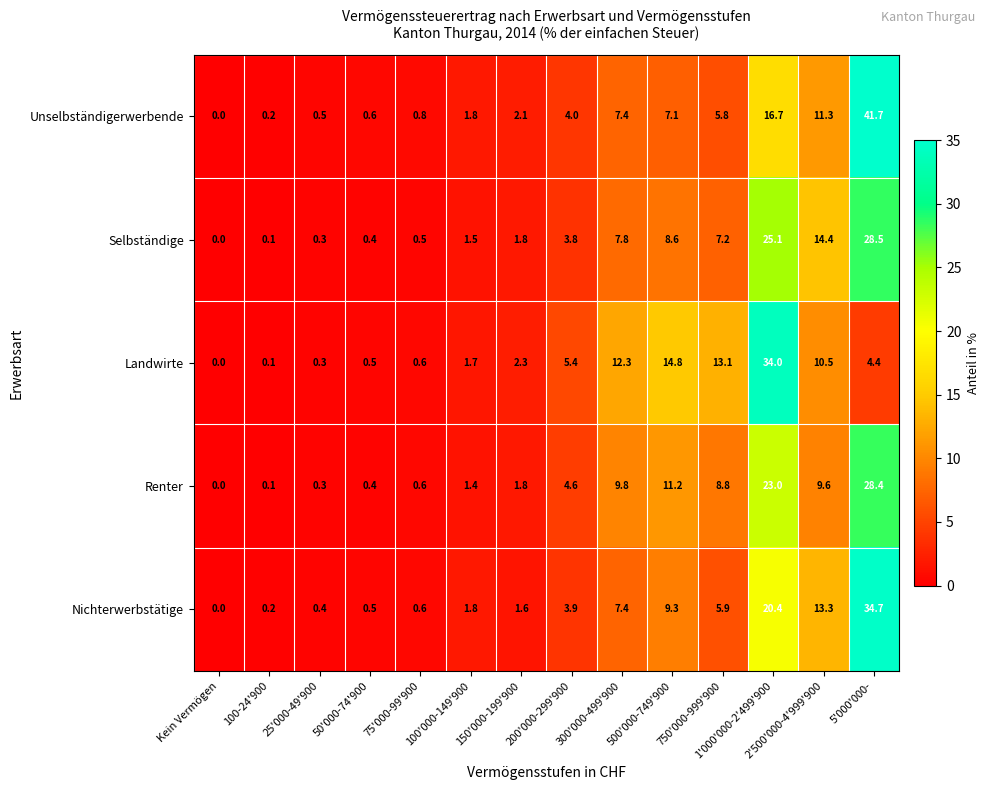

What is the average value of the Unselbständigerwerbende series?

7.1